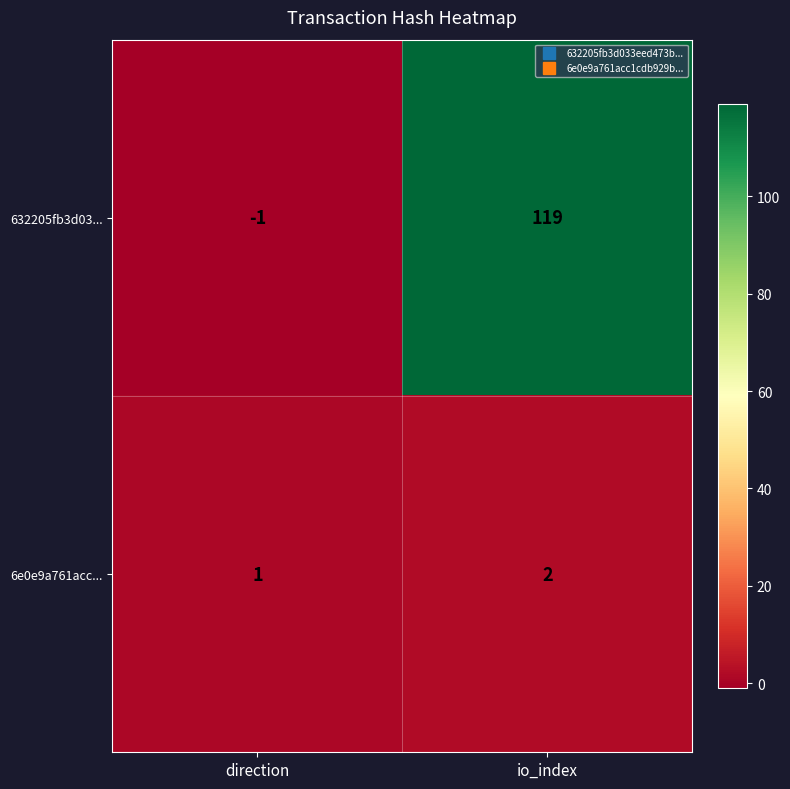

What is the difference between the 632205fb3d03... values at io_index and direction?

120